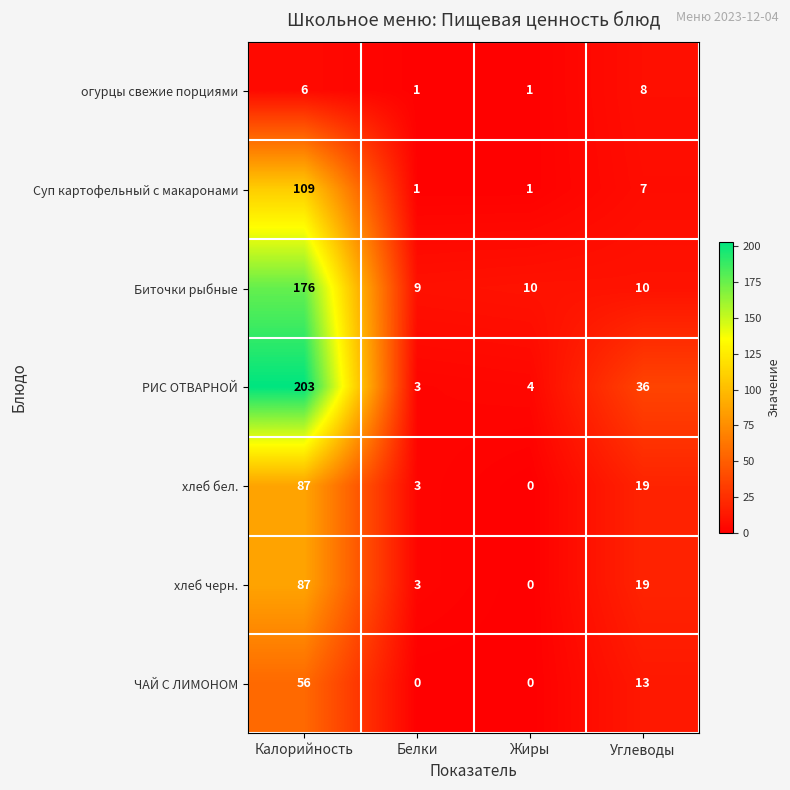

Is the value of хлеб черн. at Белки greater than the value of Суп картофельный с макаронами at Углеводы?

No